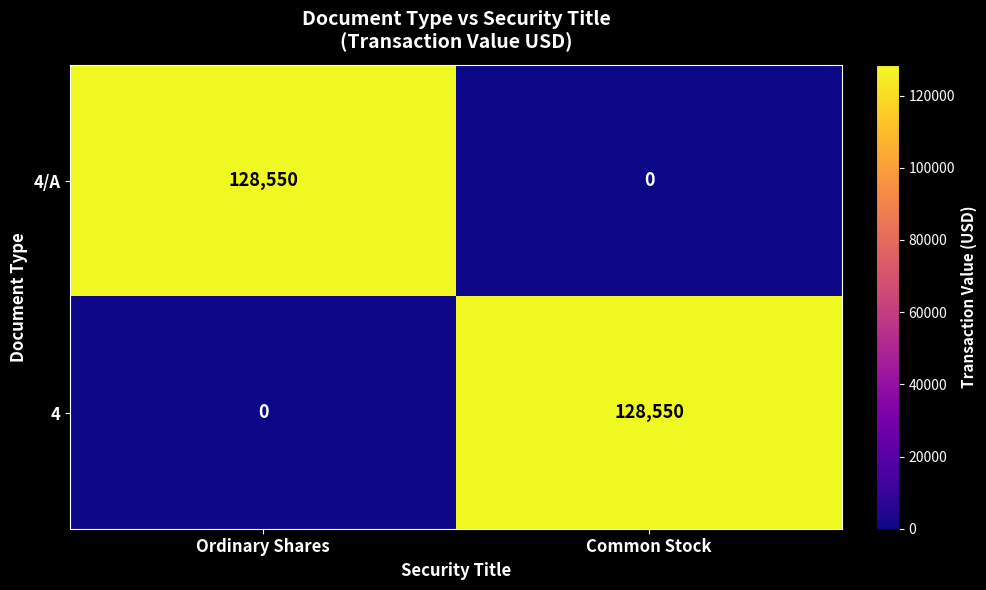

Reading left to right, what are all the values shown in this chart?

4/A: Ordinary Shares=128550	Common Stock=0
4: Ordinary Shares=0	Common Stock=128550